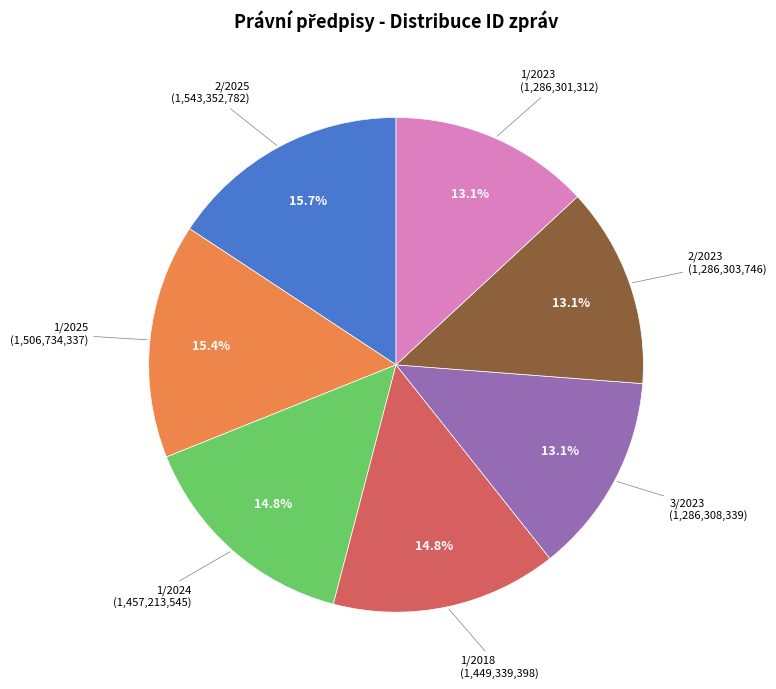

Does any single category account for the majority?

No